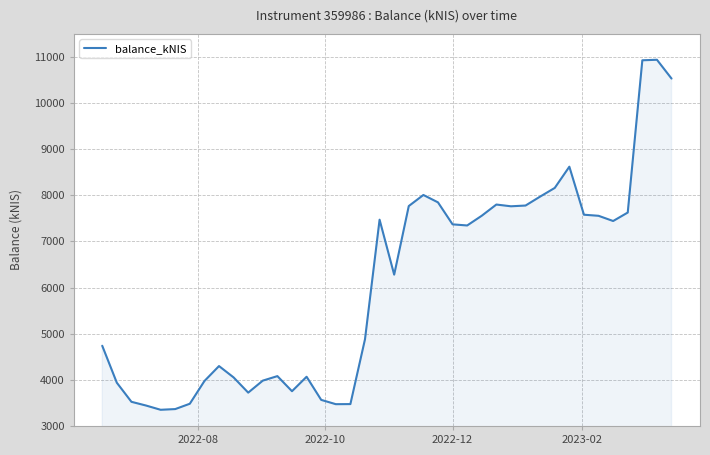

What is the smallest value displayed?

3350.9